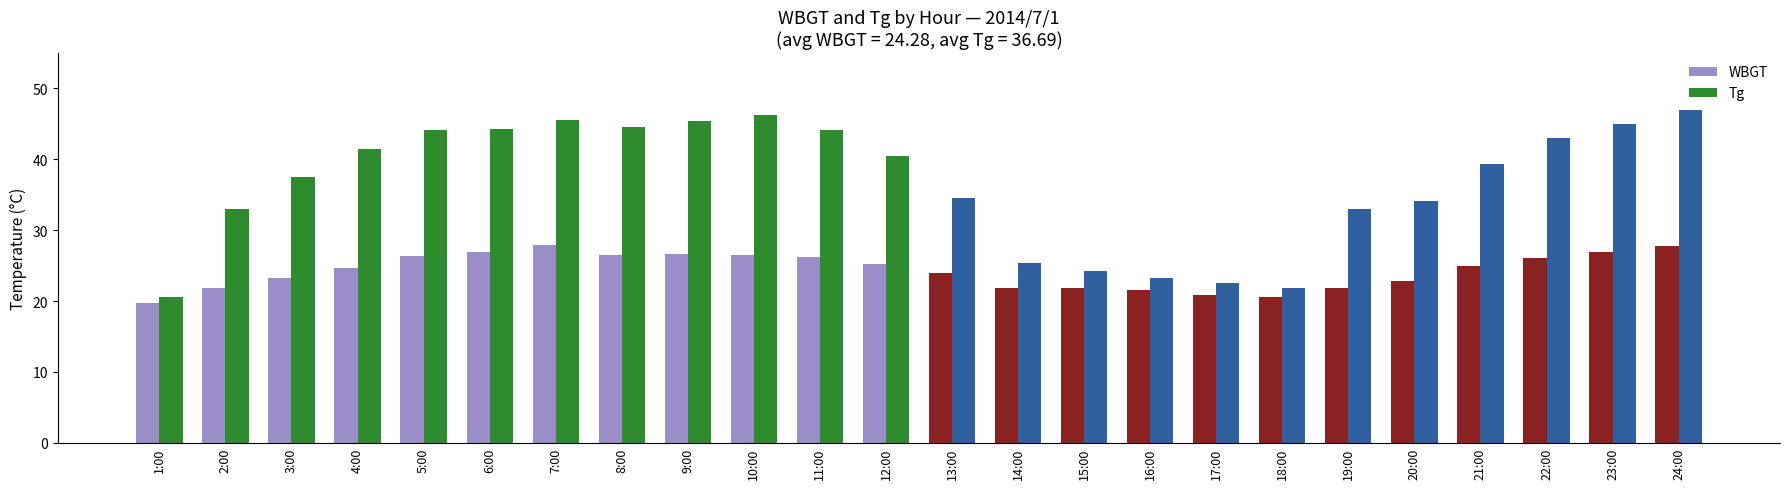

What is the label of the 8th bar from the right?

17:00